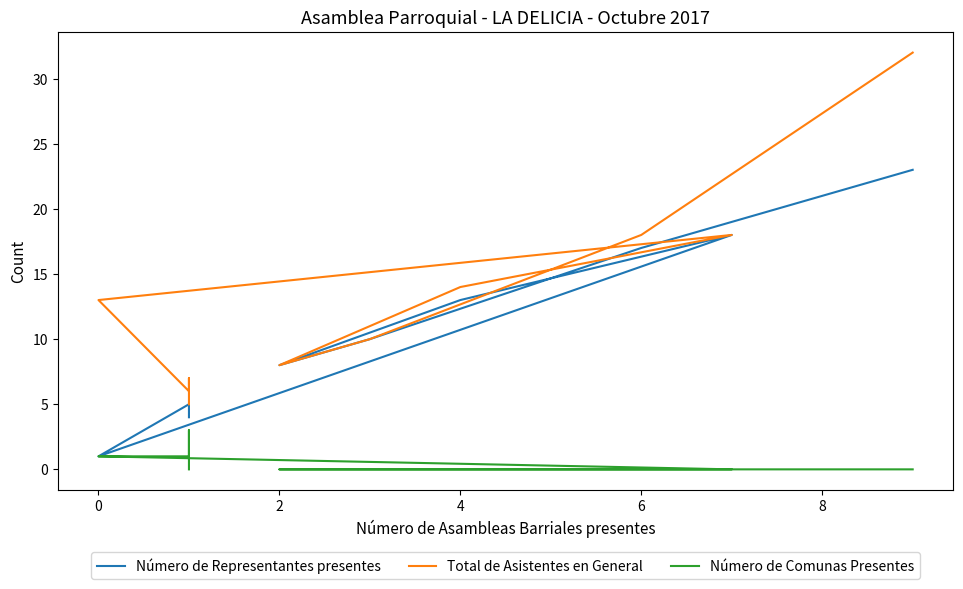

How many categories are shown in the chart?

11